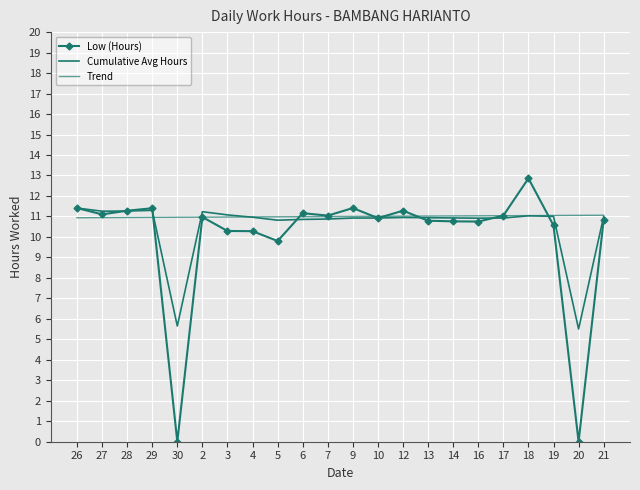

At which label does Low (Hours) first exceed 10?

26